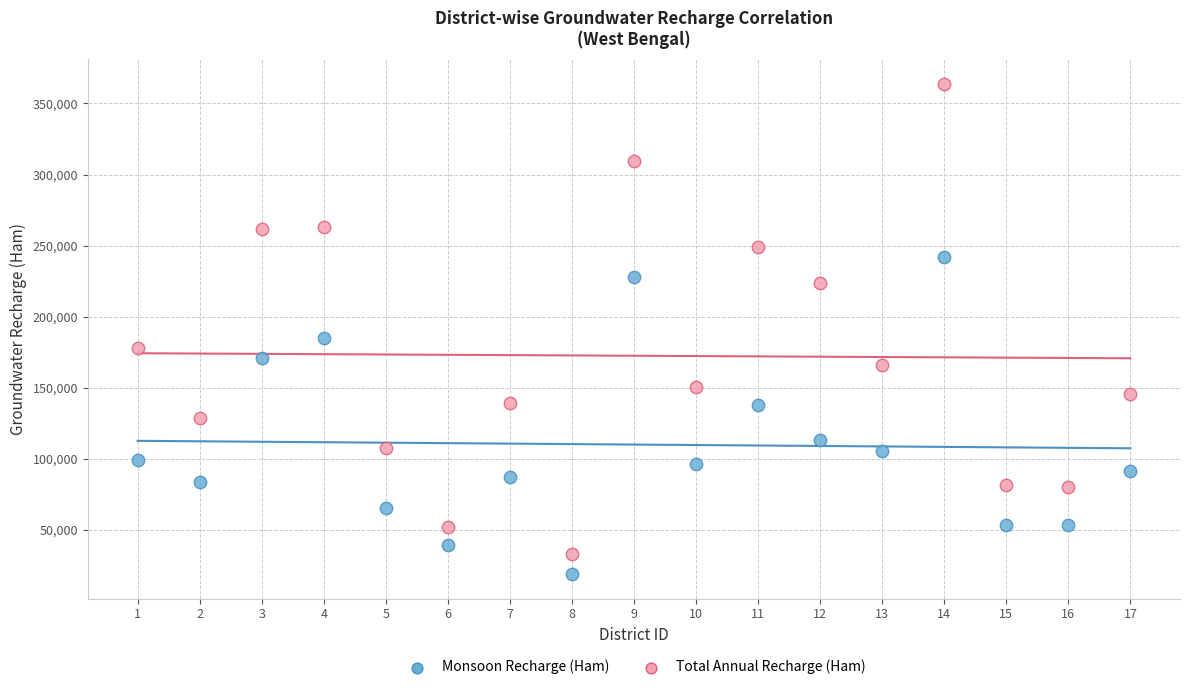

Across all data points, what is the range of Y values (max minus min)?

344932.3